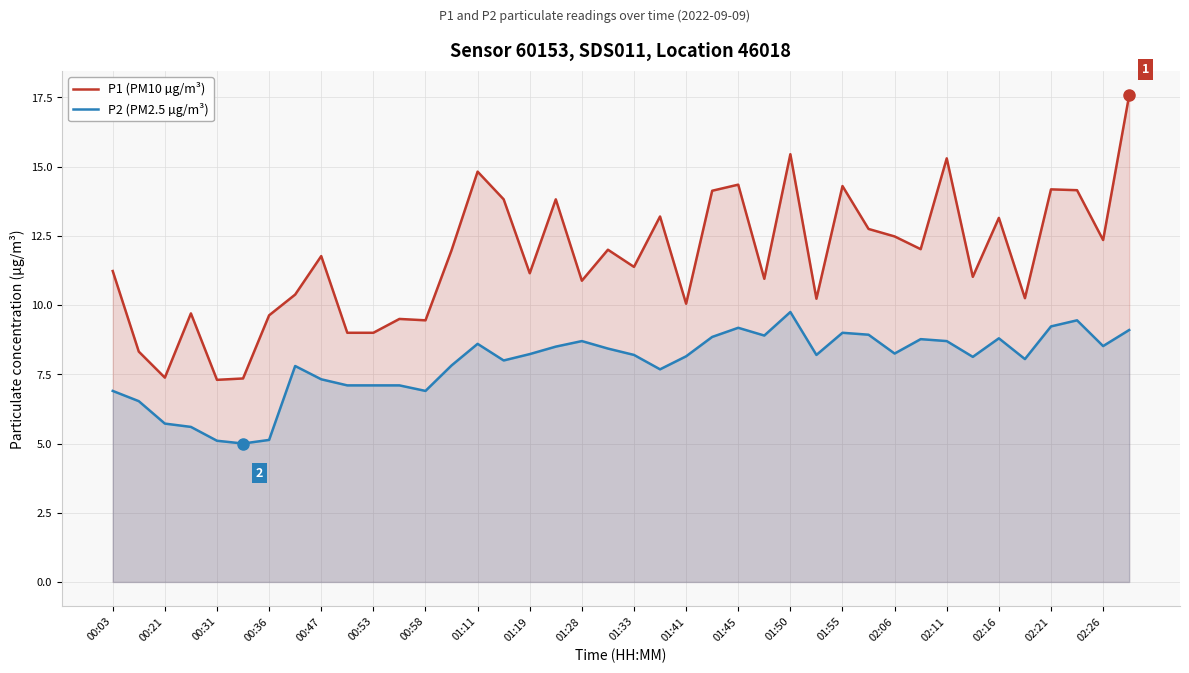

True or false: P1 (PM10 µg/m³) and P2 (PM2.5 µg/m³) intersect in this chart.

False